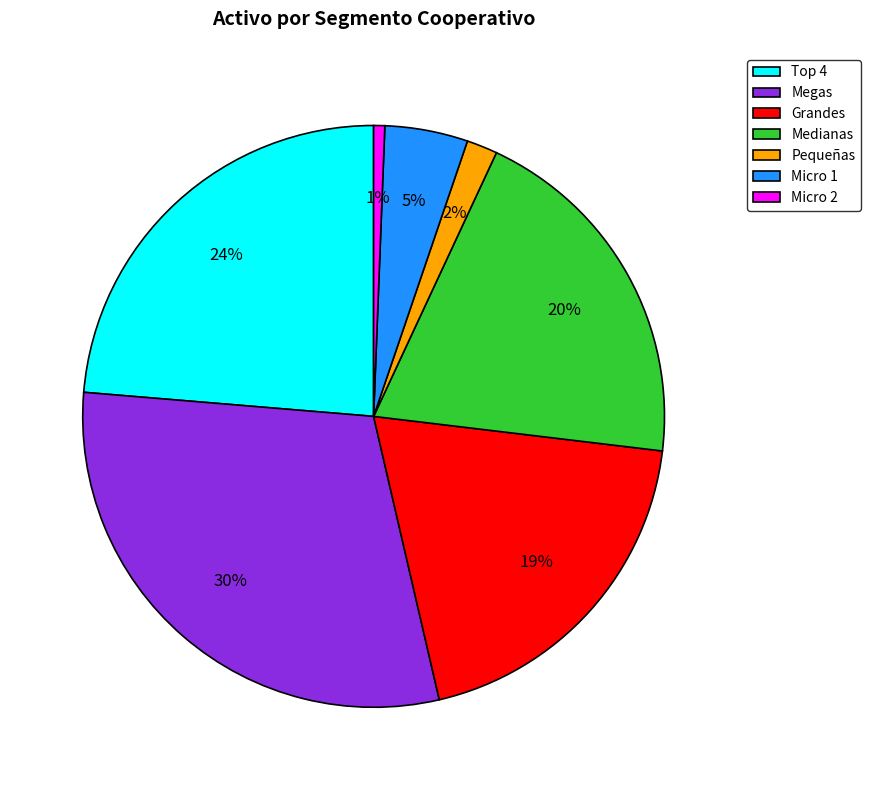

Which category has the biggest portion of the pie?

Megas